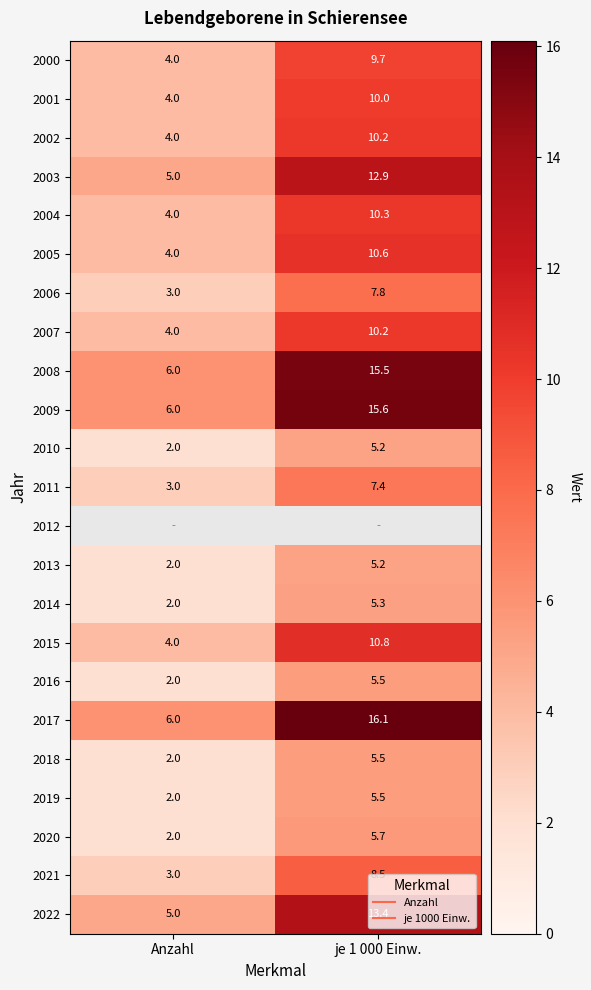

The value of 2009 at je 1 000 Einw. is 10.5. True or false?

False